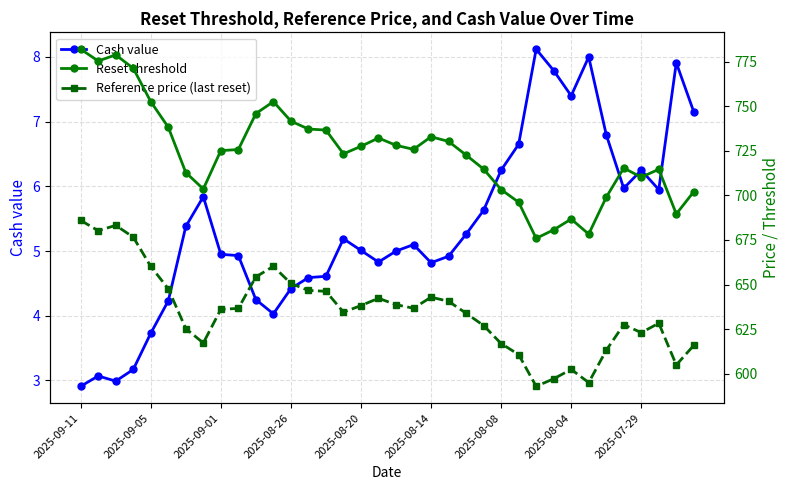

What are all the series names shown in the legend?

Cash value, Reset threshold, Reference price (last reset)